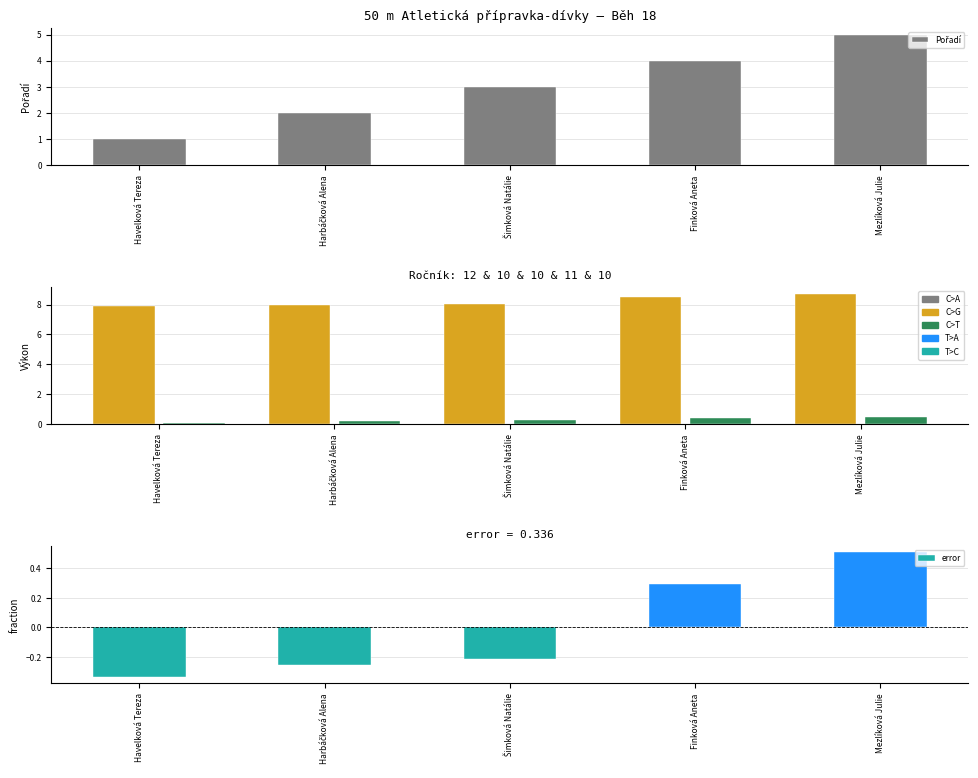

Reading right to left, what are all the values shown in this chart?

Pořadí: 5.0	4.0	3.0	2.0	1.0
Výkon: 8.7	8.5	8.0	8.0	7.9
Pořadí_norm: 0.5	0.4	0.3	0.2	0.1
error: 0.5	0.3	-0.2	-0.3	-0.3